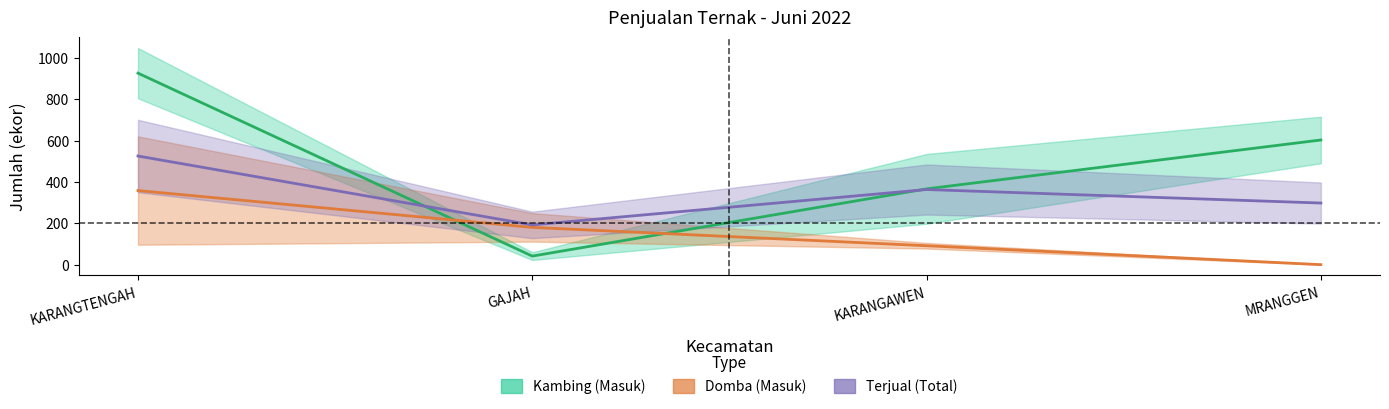

How many categories are shown in the chart?

4